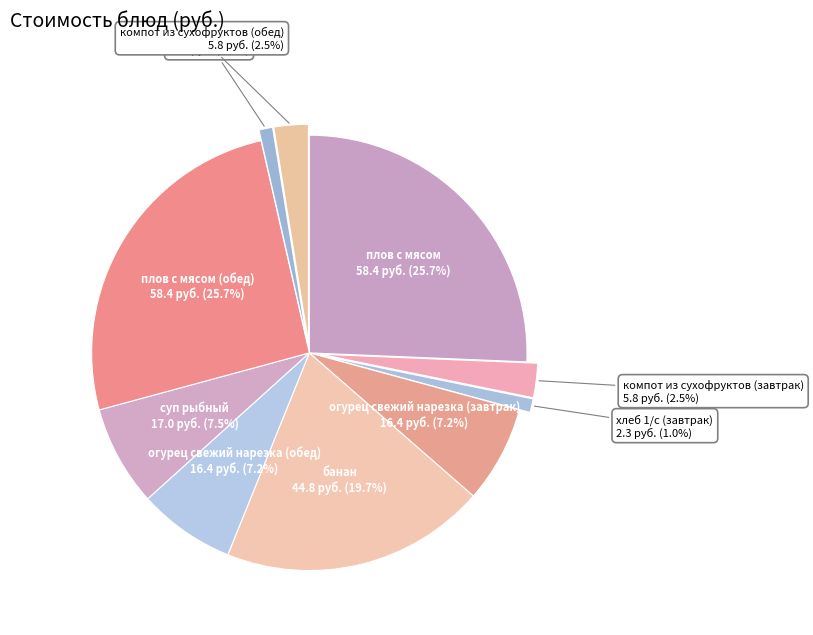

Which has a higher value, плов с мясом (обед) or хлеб 1/с (обед)?

плов с мясом (обед)